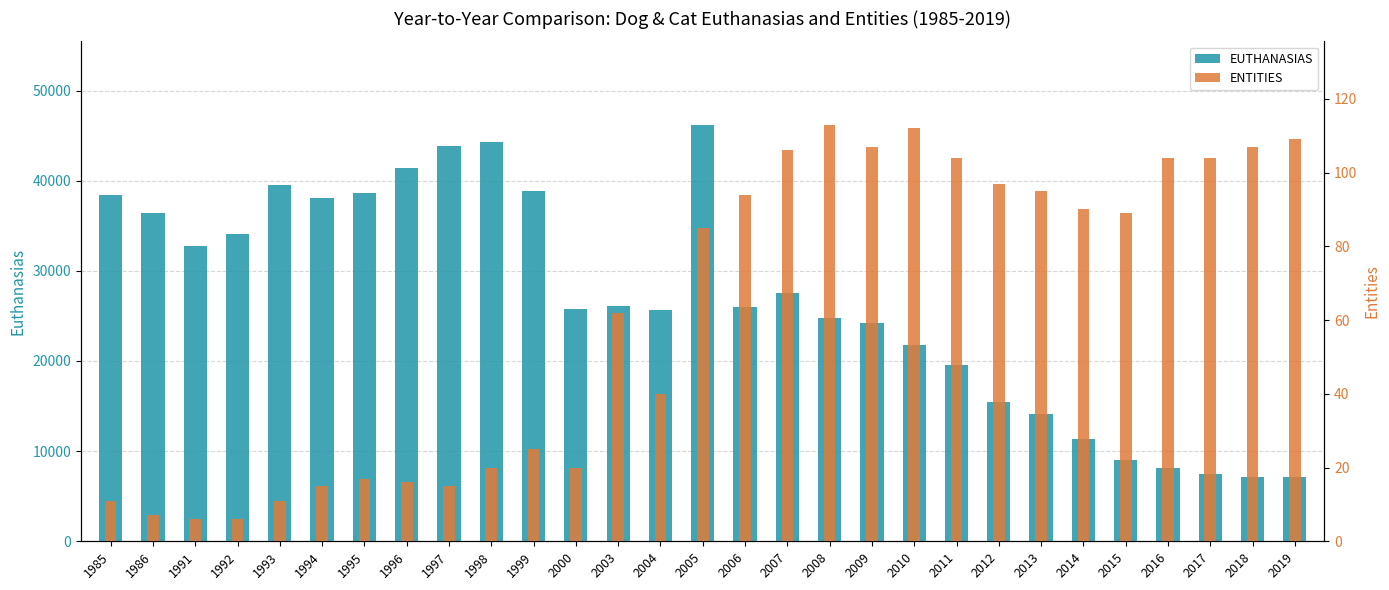

At how many categories does at least one series exceed 3676?

29